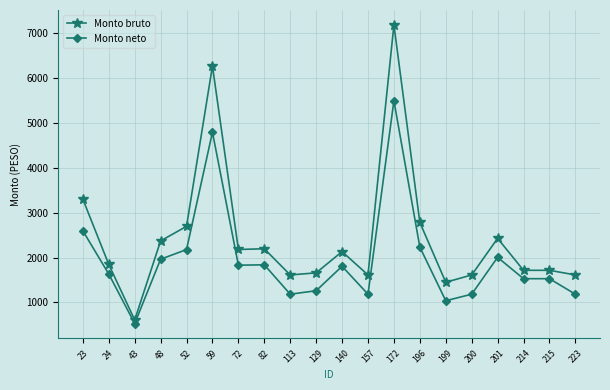

Which label corresponds to the smallest value in the chart?

43